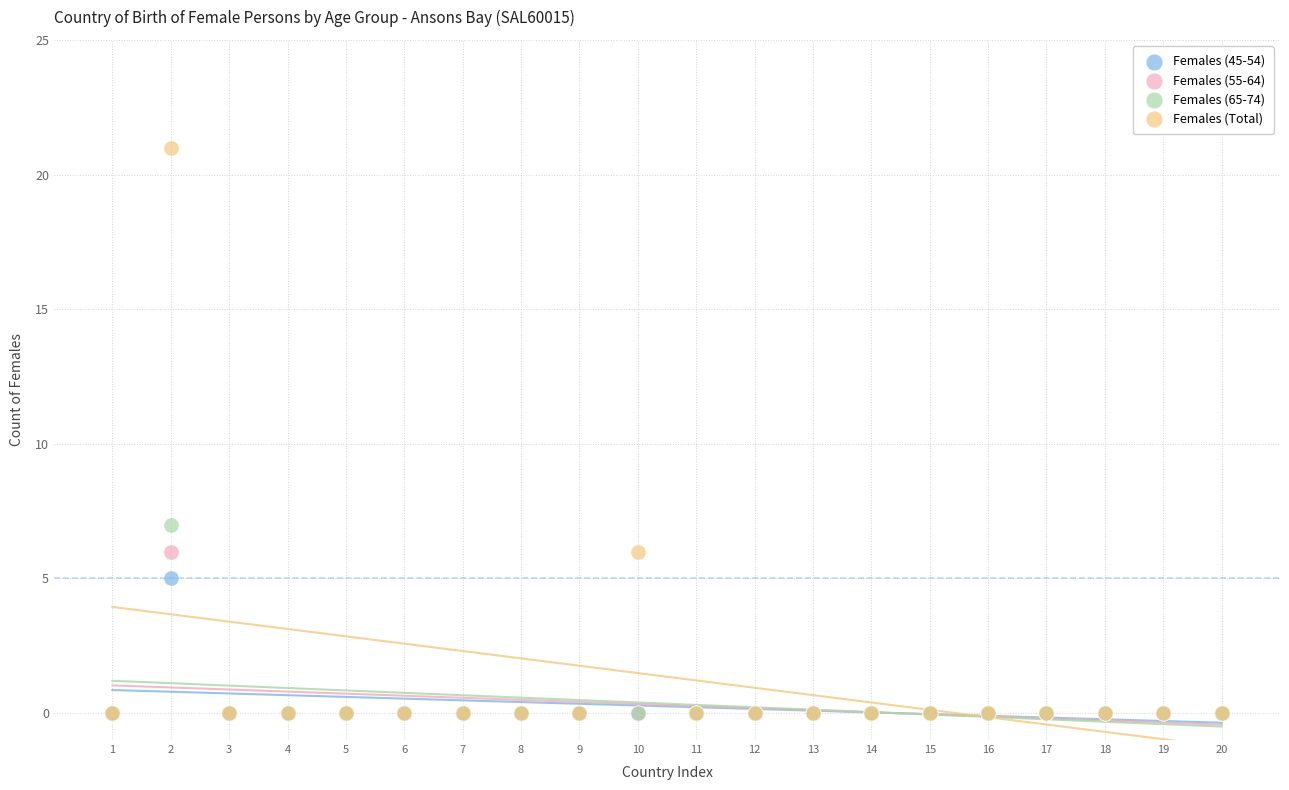

Across all series, what Y value is closest to 10?

7